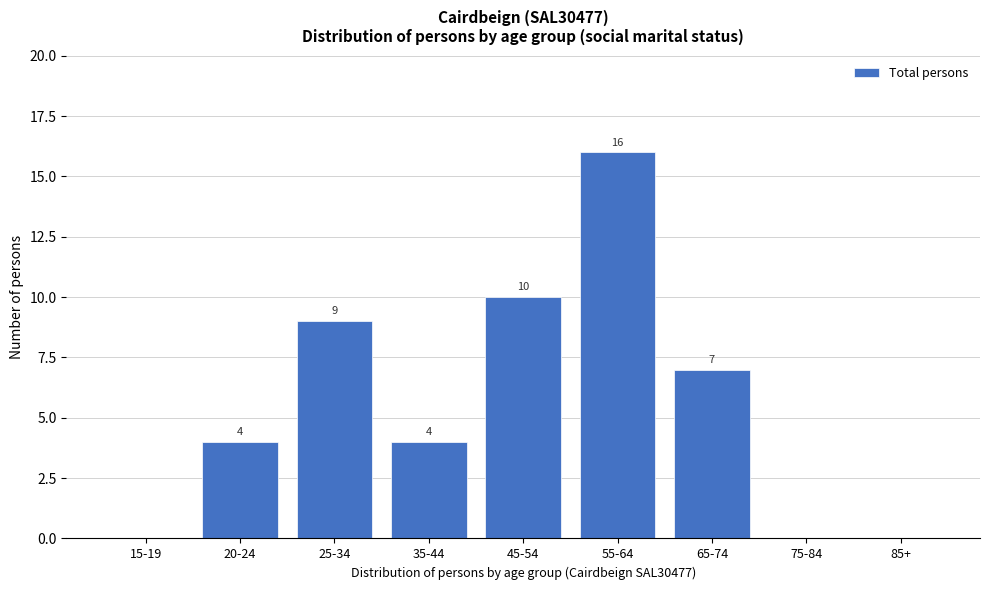

Reading left to right, transcribe all the data shown in this chart.

15-19=0	20-24=4	25-34=9	35-44=4	45-54=10	55-64=16	65-74=7	75-84=0	85+=0